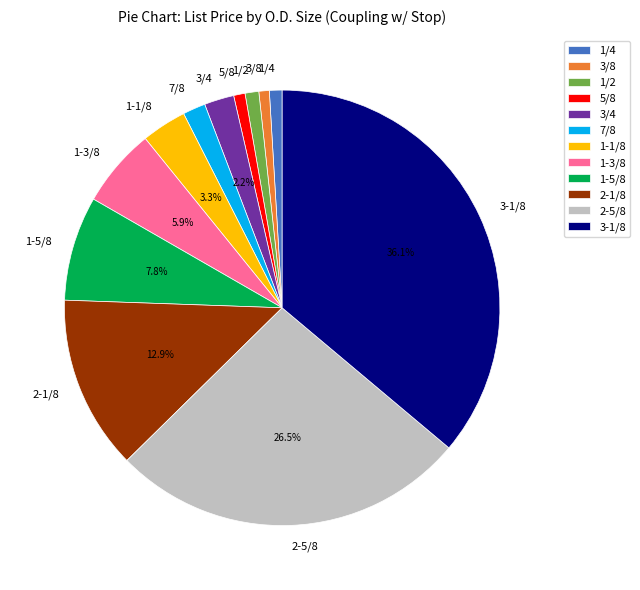

Does 1-3/8 represent more than half of the total?

No